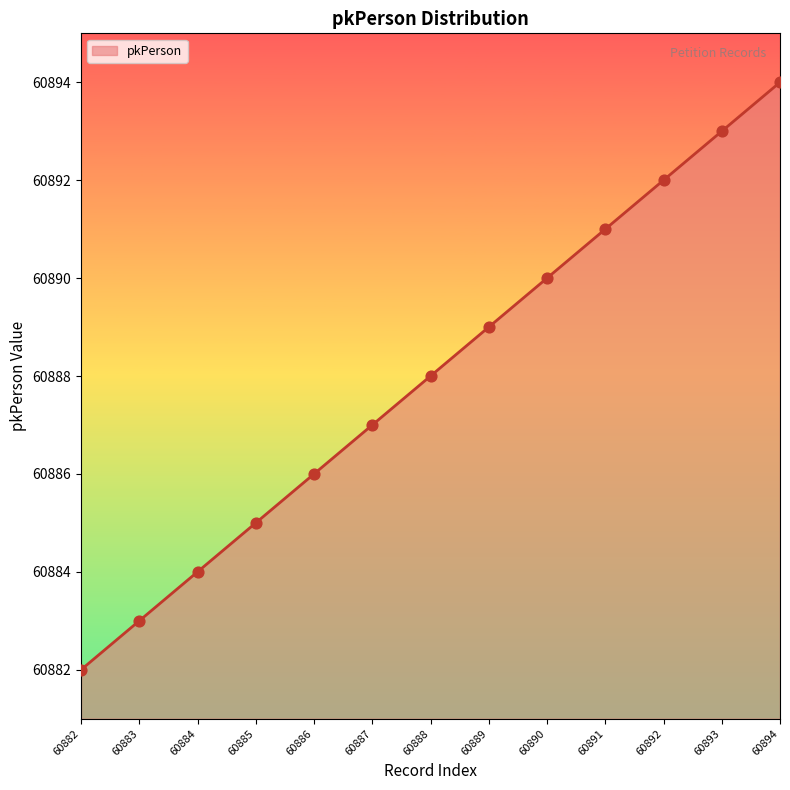

Approximately how many times larger is the value at 60892 compared to 60883?

1.0